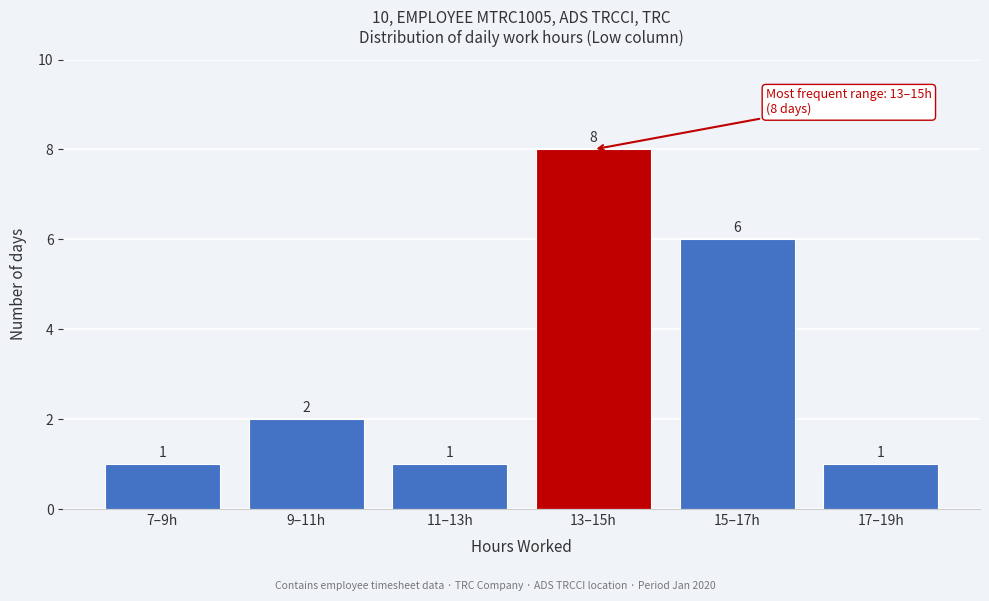

Reading right to left, extract all data points from this chart.

17–19h=1	15–17h=6	13–15h=8	11–13h=1	9–11h=2	7–9h=1